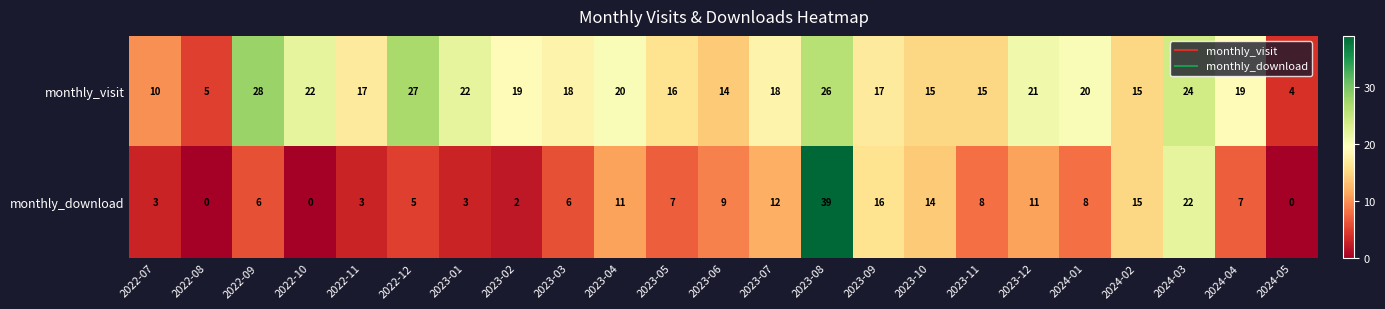

What is the total value across all series at 2022-12?

32